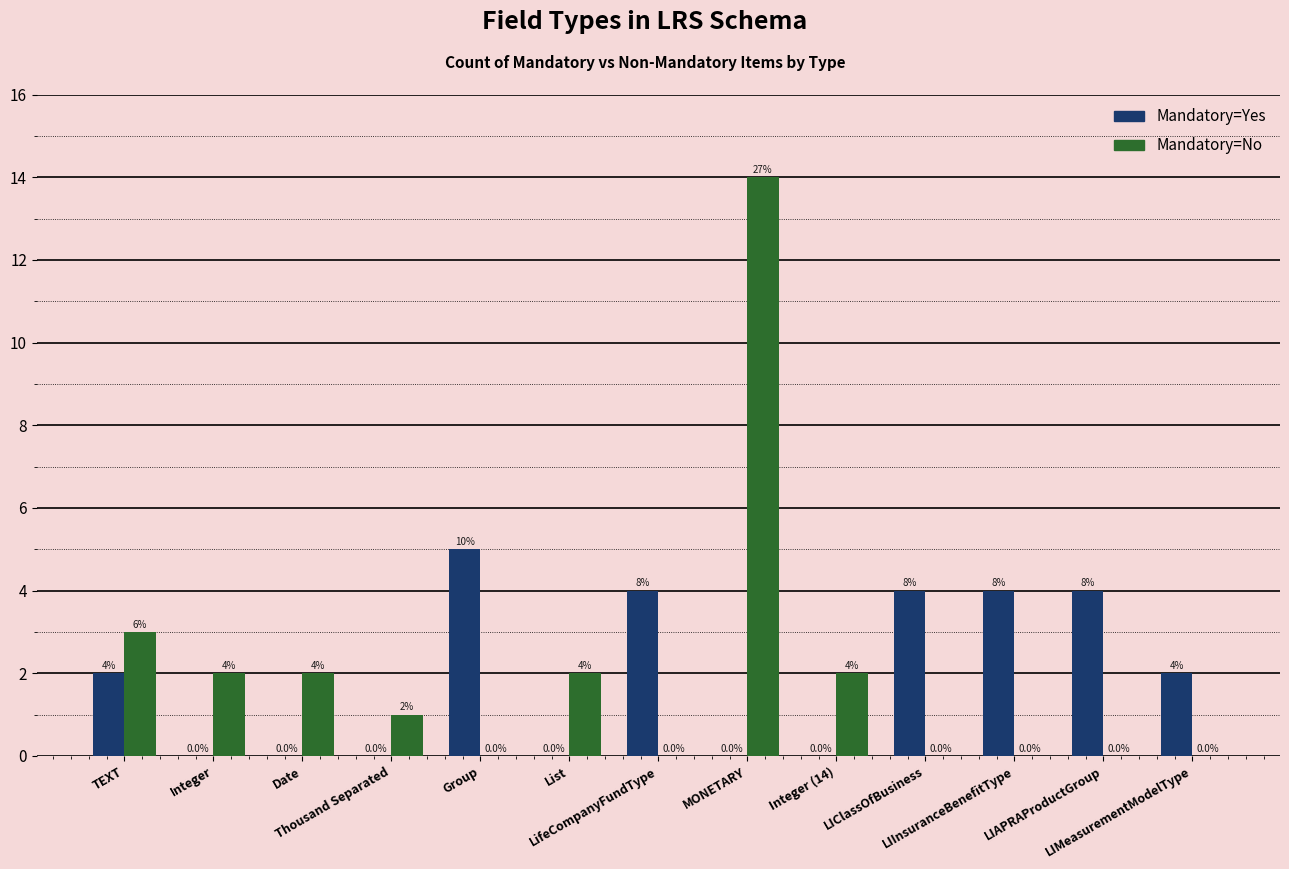

Which series has the widest spread of values?

Mandatory=No